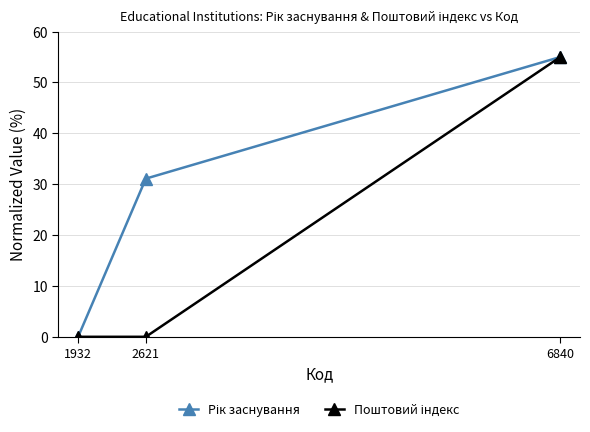

What is the greatest value displayed?

55.0